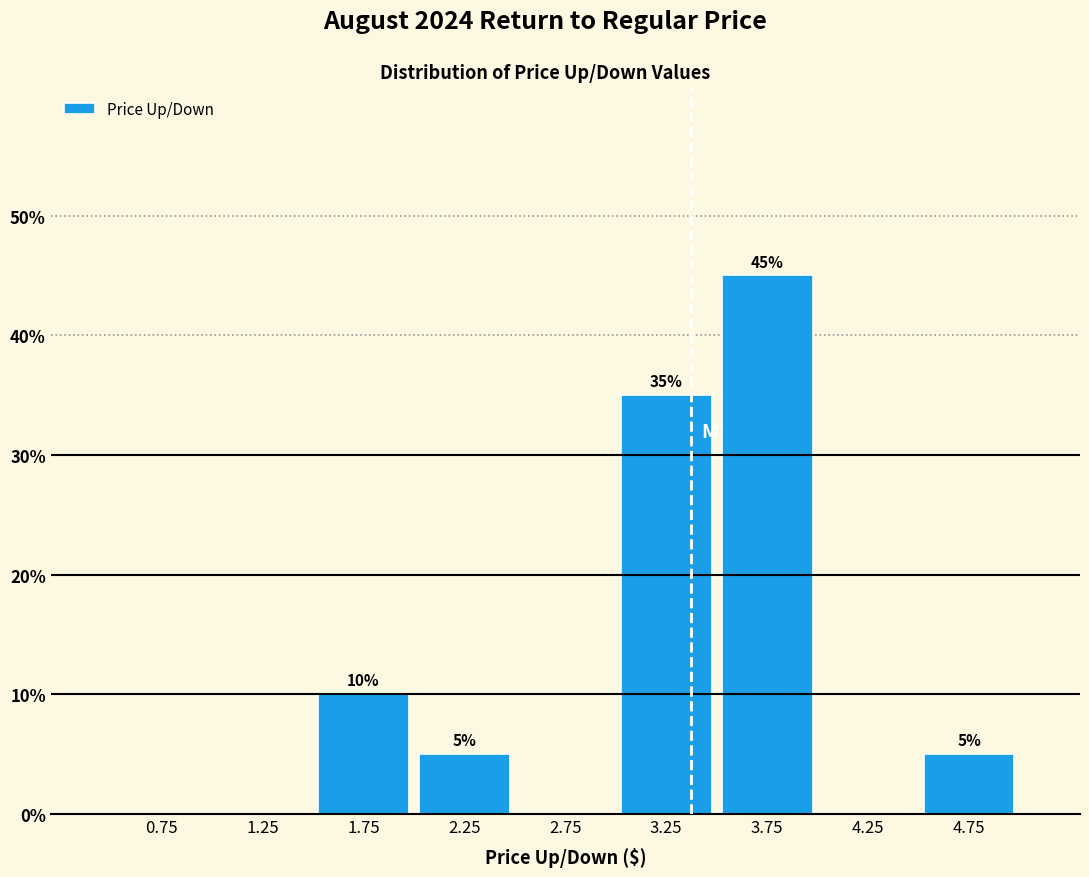

Which range on the x-axis has the tallest bar?

3.5 to 4.0